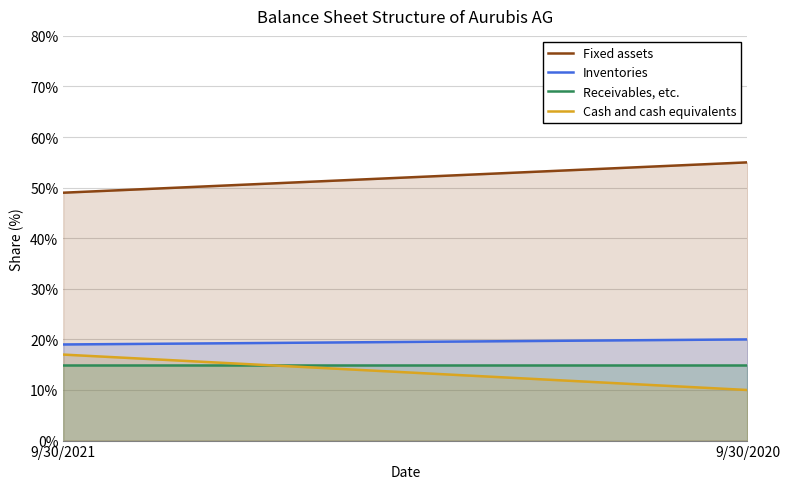

How many data points in Inventories are less than 20?

1